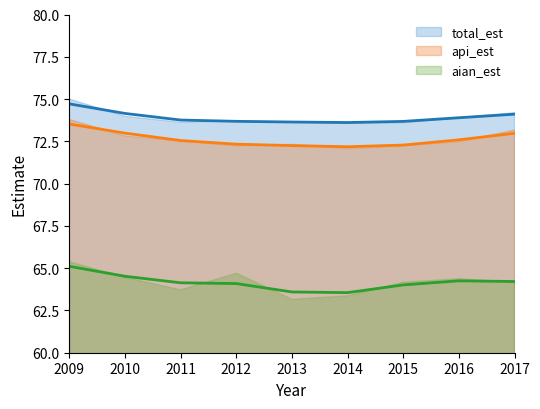

True or false: api_est and total_est cross at least once.

False